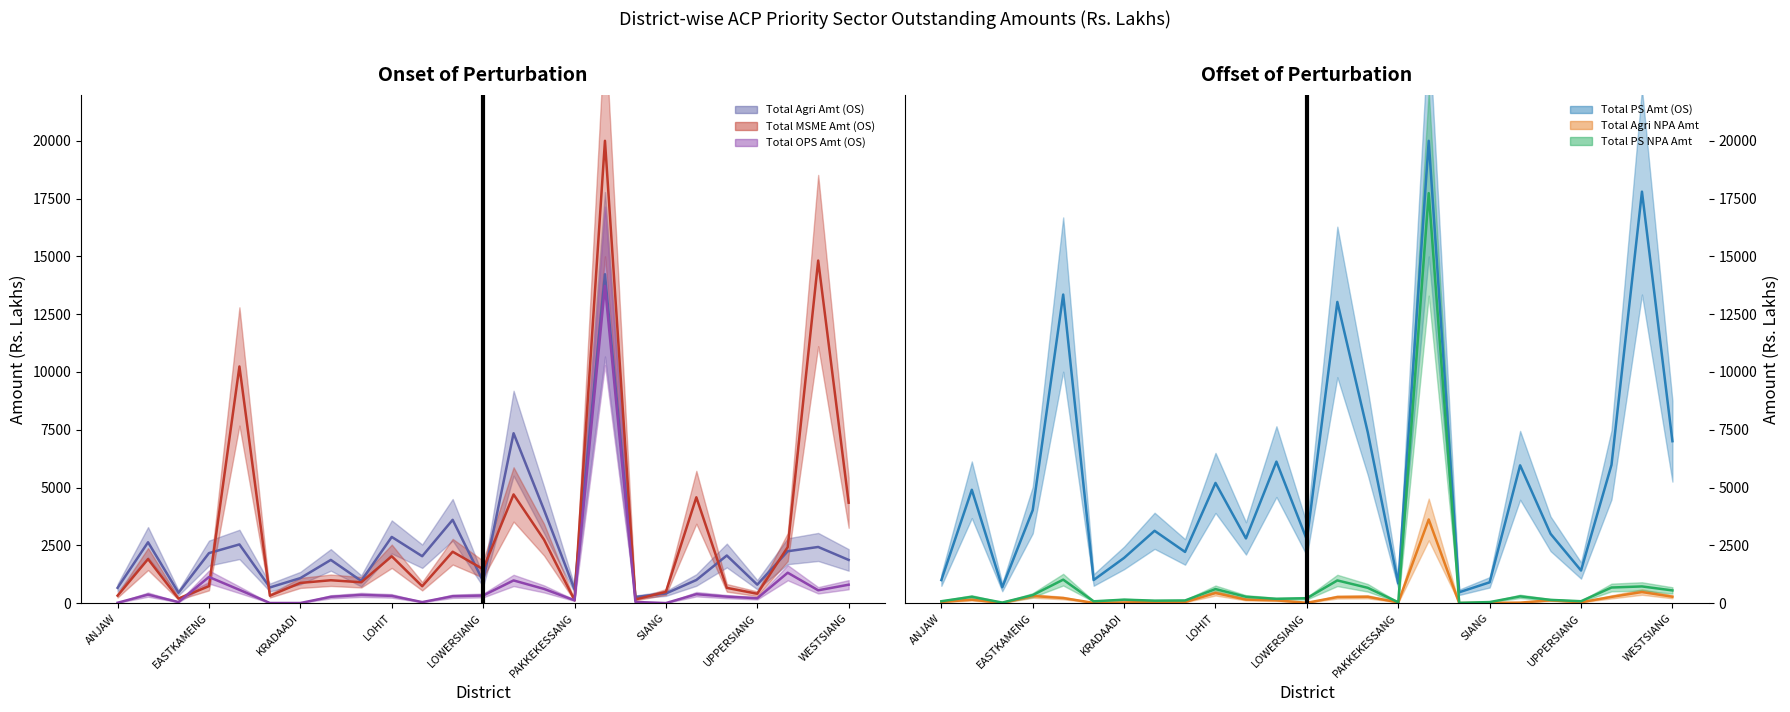

What is the lowest value of the Total MSME Amt (OS) series?

10.1